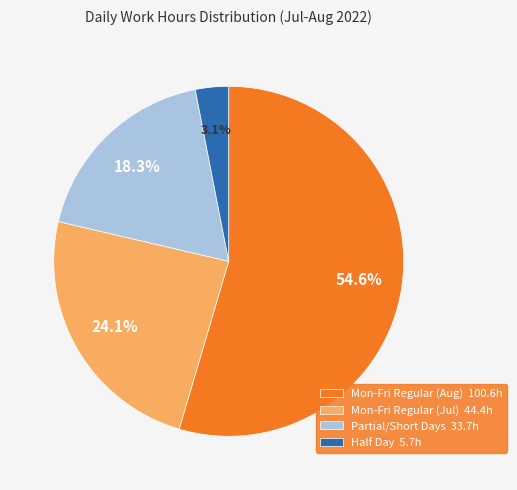

Which category accounts for the majority?

Mon-Fri Regular (Aug) 100.6h